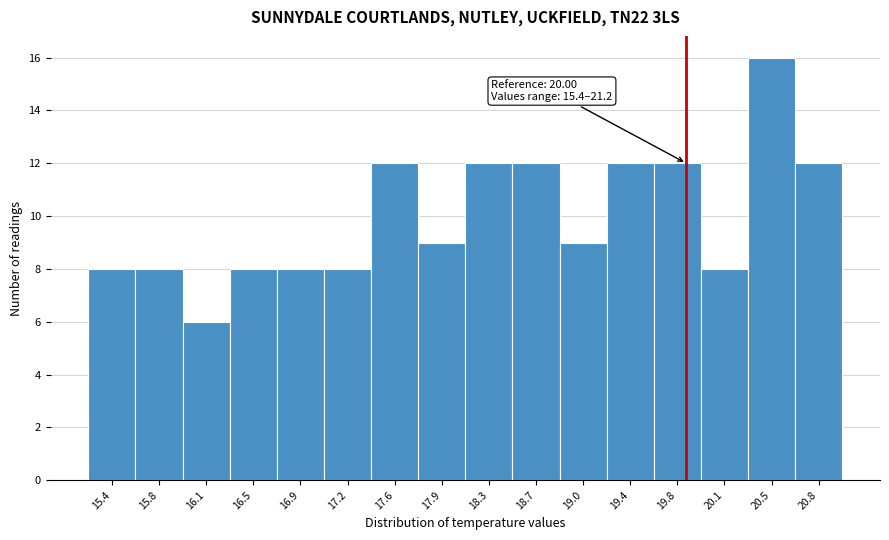

Reading left to right, what are all the values shown in this chart?

8	8	6	8	8	8	12	9	12	12	9	12	12	8	16	12